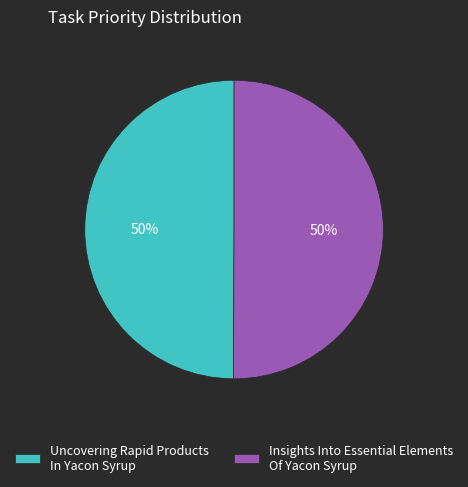

Is the sum of Insights Into Essential Elements Of Yacon Syrup and Uncovering Rapid Products In Yacon Syrup greater than half?

Yes